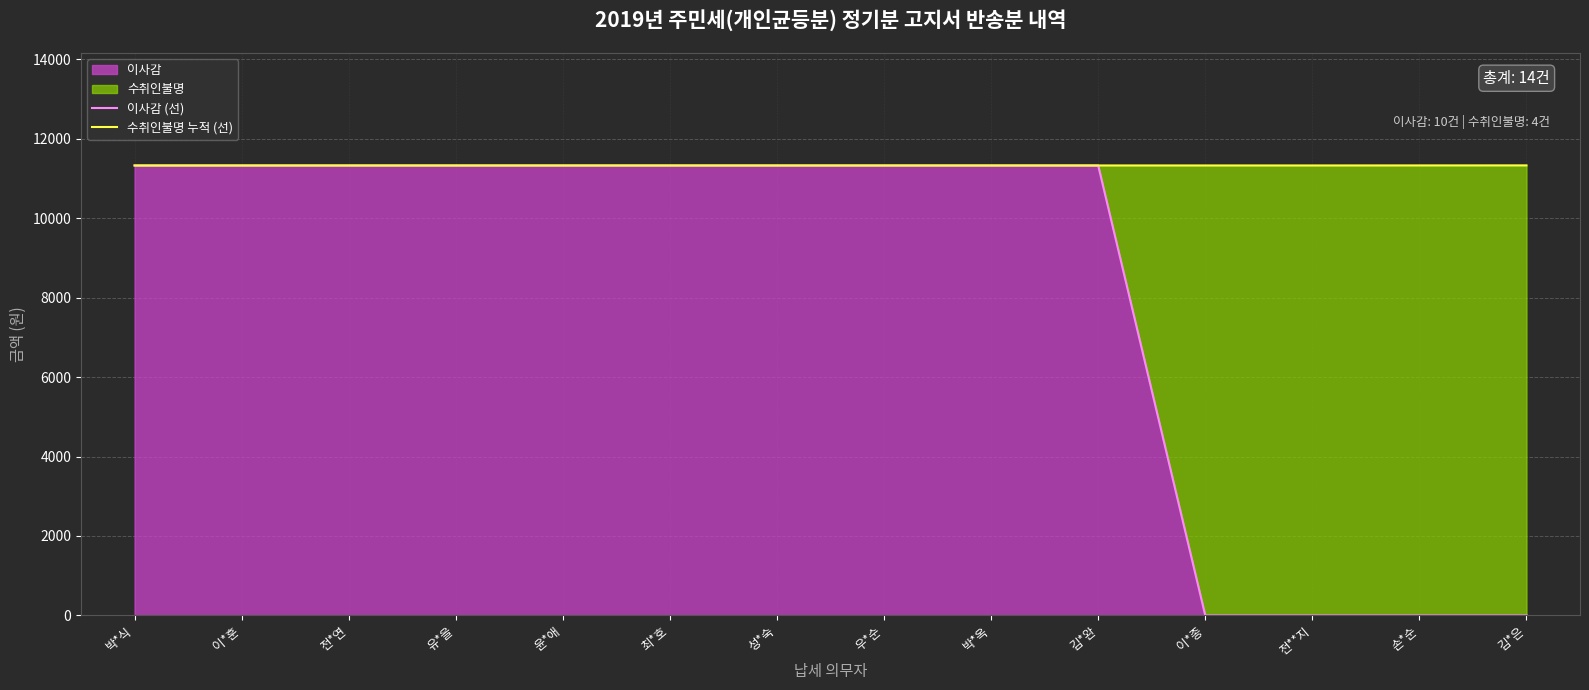

What is the label of the 6th point from the right?

박*옥